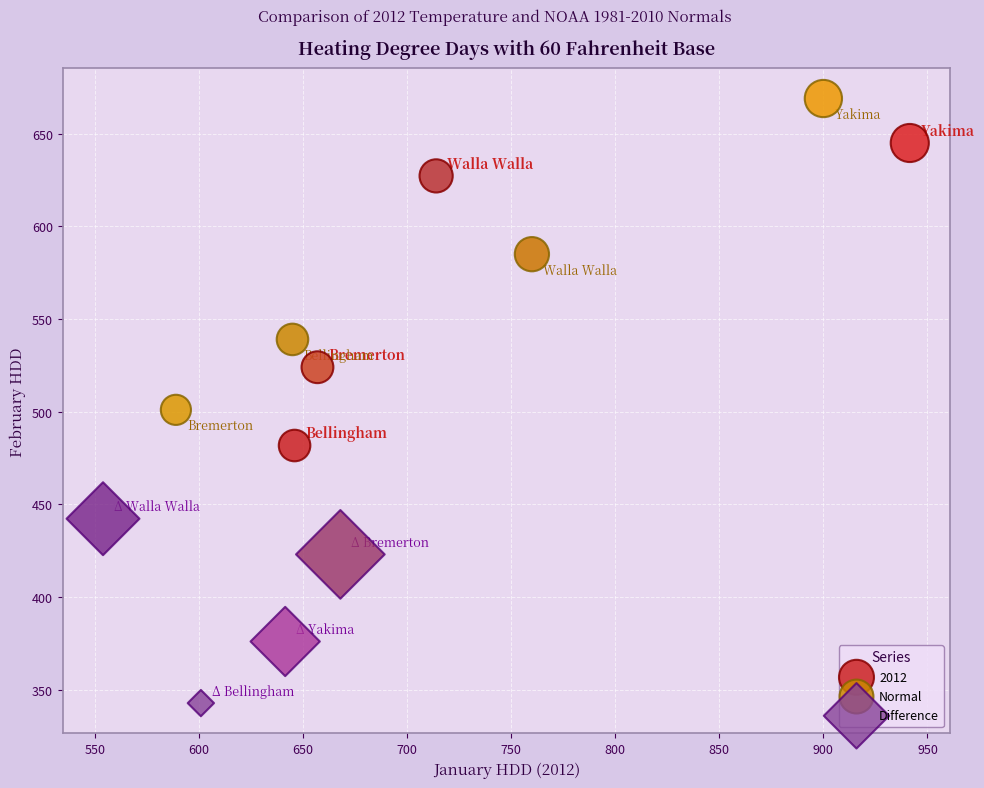

Which series contains the highest Y value?

Normal